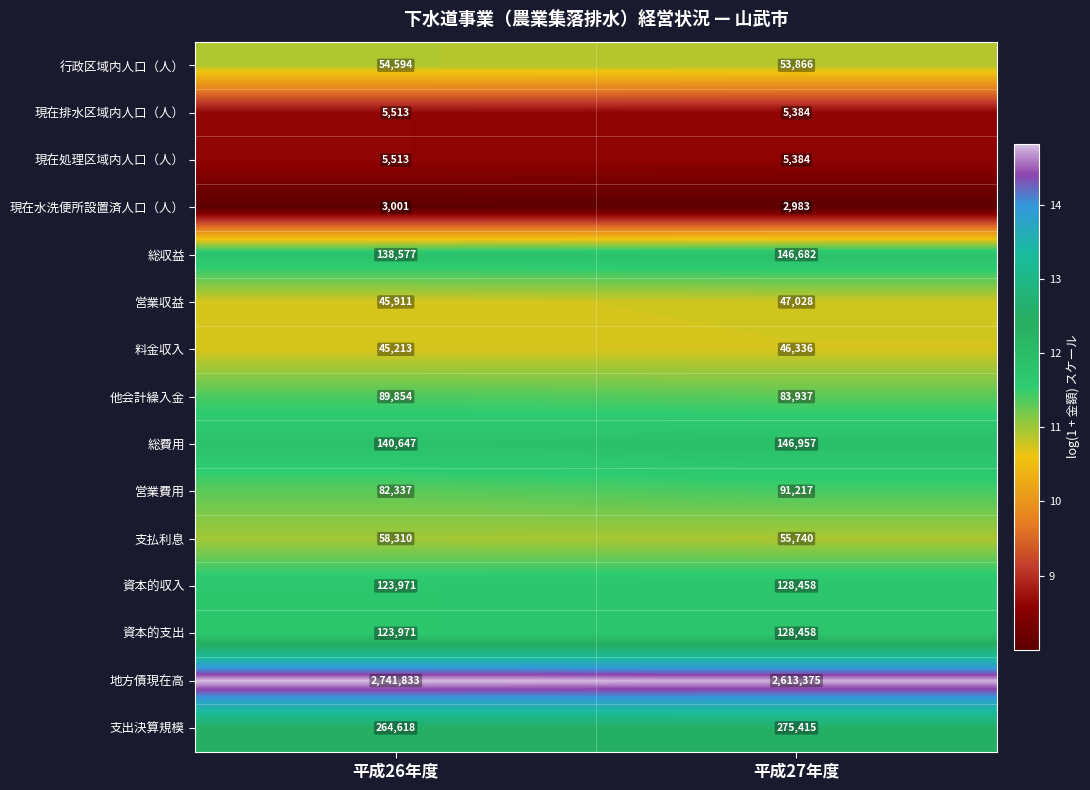

Rank the categories by 現在排水区域内人口（人） value from lowest to highest.

平成27年度, 平成26年度